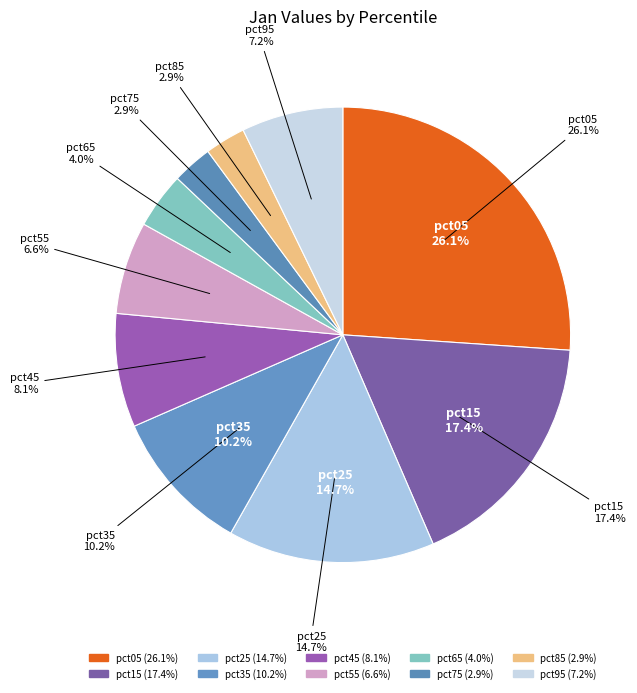

Which slice is the largest?

pct05